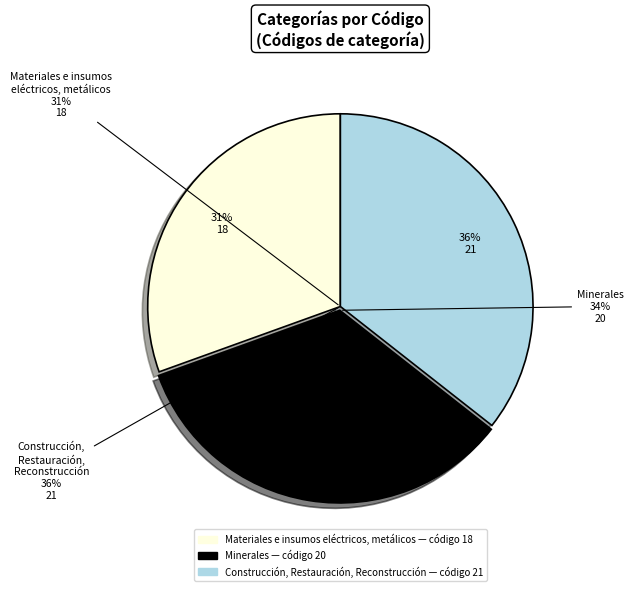

How many segments does this pie chart have?

3